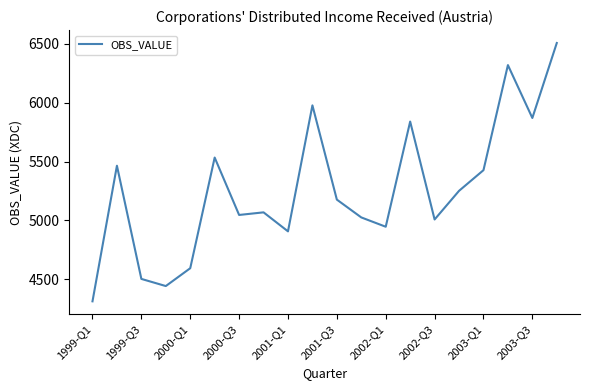

What is the maximum value shown in the chart?

6506.2